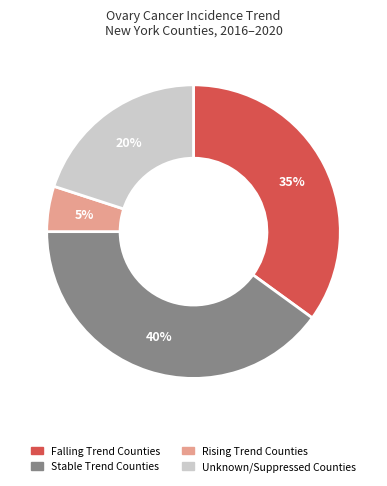

Is there any slice that represents more than half of the pie?

No